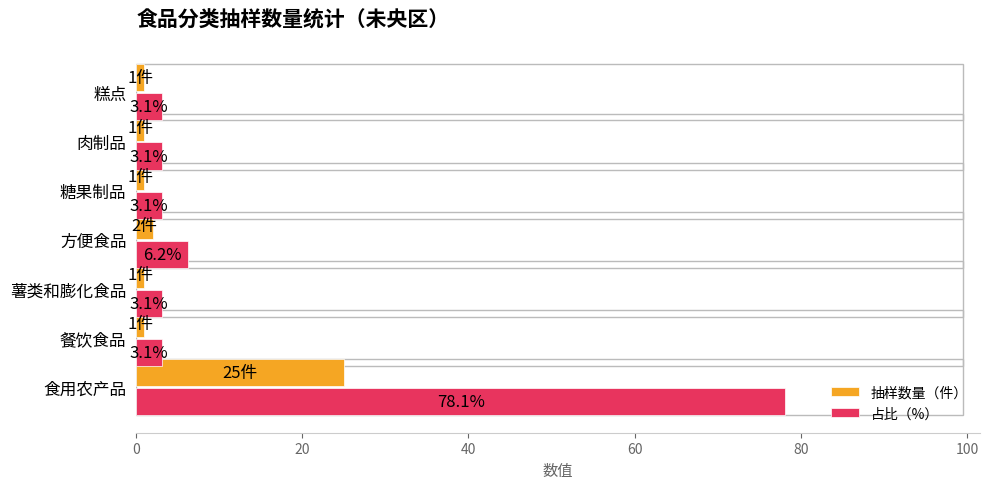

What is the sum of the 抽样数量（件） values at 食用农产品 and 肉制品?

26.0